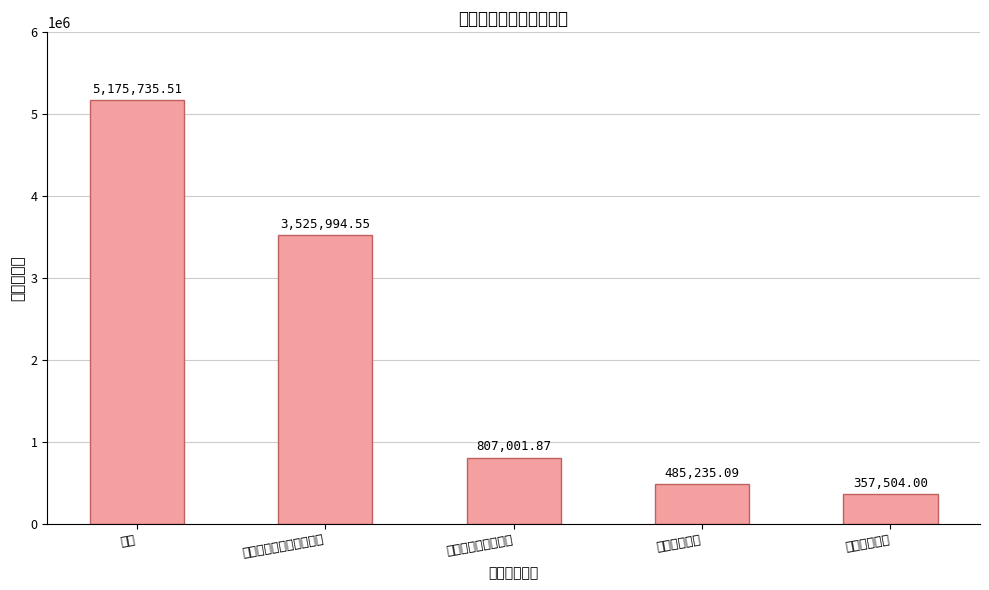

The chart shows a value of 114741.3 at 住房保障支出. True or false?

False